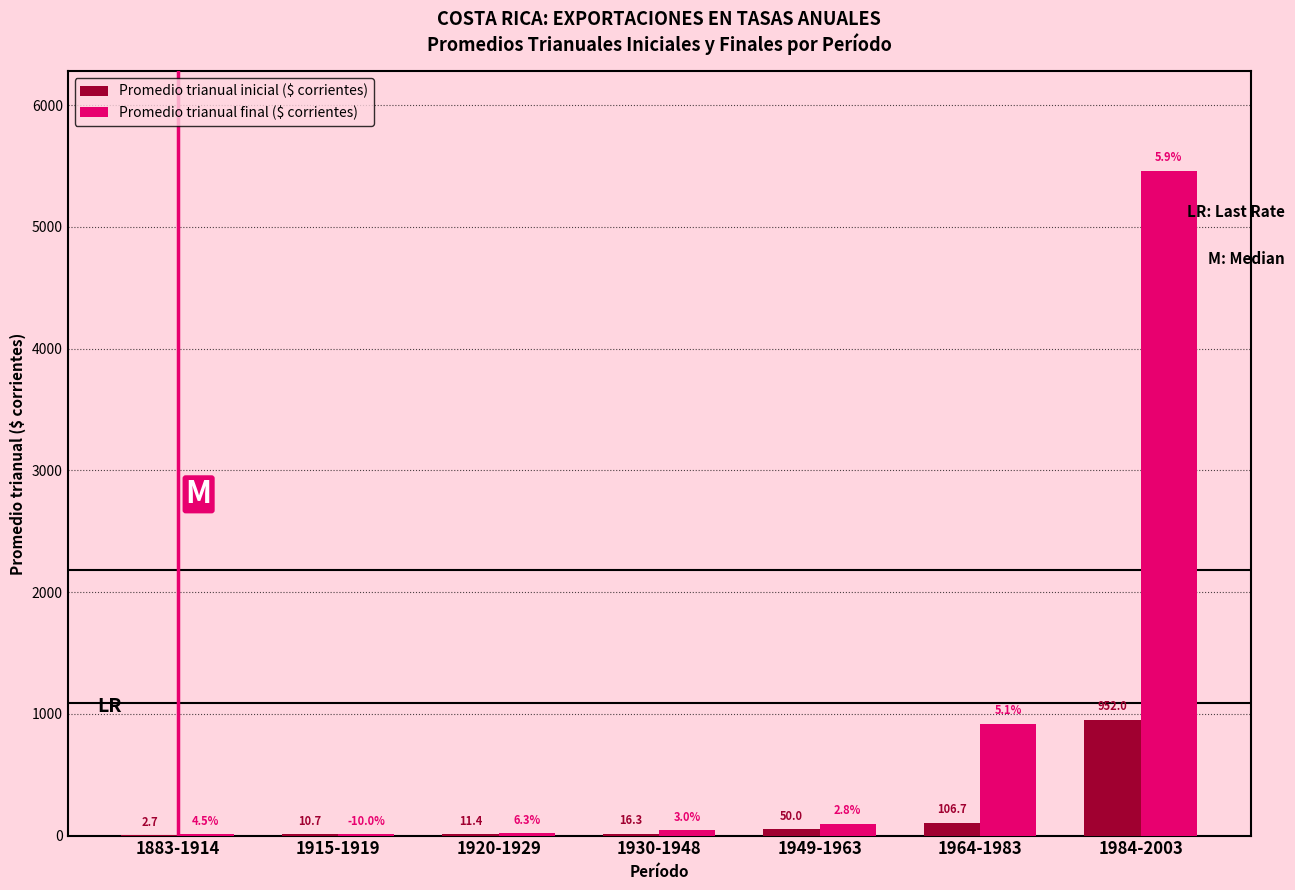

Reading right to left, extract all data points from this chart.

Promedio trianual inicial ($ corrientes): 1984-2003=952.0	1964-1983=106.7	1949-1963=50.0	1930-1948=16.3	1920-1929=11.4	1915-1919=10.7	1883-1914=2.7
Promedio trianual final ($ corrientes): 1984-2003=5458.0	1964-1983=916.4	1949-1963=97.1	1930-1948=41.8	1920-1929=18.0	1915-1919=10.7	1883-1914=10.4